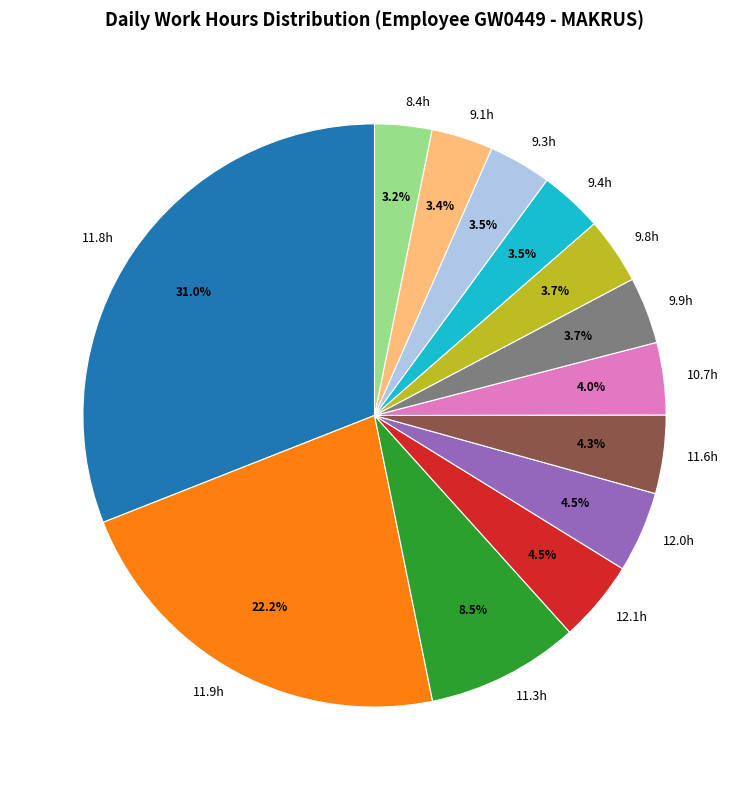

Is the sum of 10.7h and 11.8h greater than half?

No